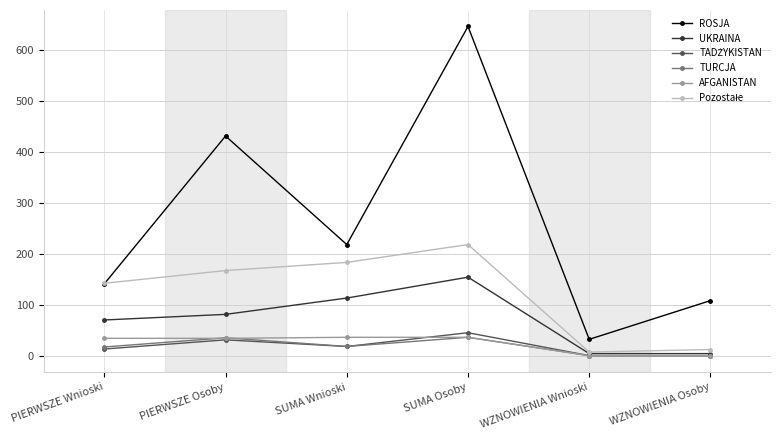

What is the difference between the highest and lowest values at SUMA Osoby?

610